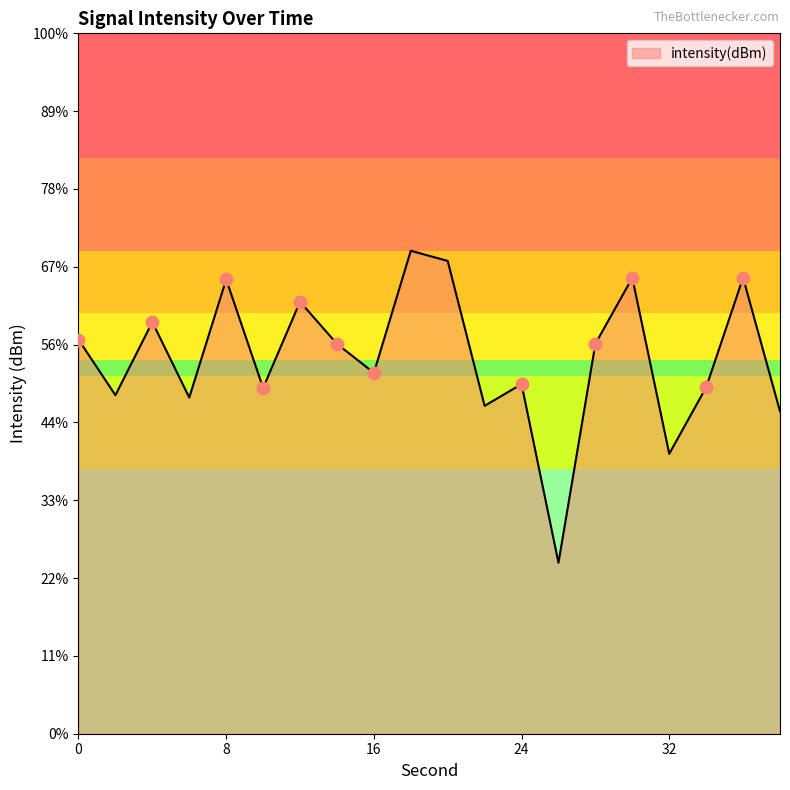

Which has a higher value, 24 or 20?

20